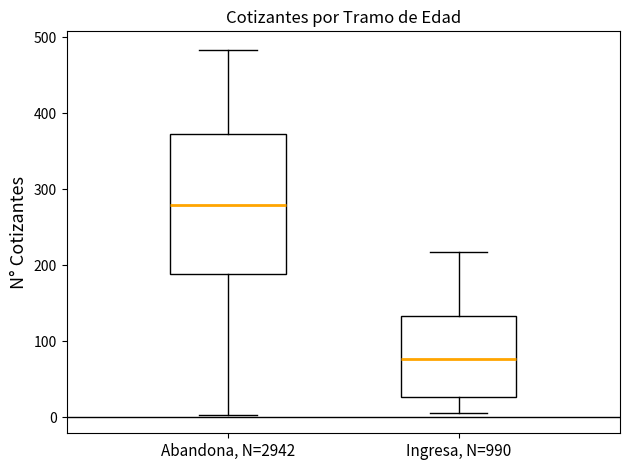

Reading left to right, transcribe this box plot: for each box, give where its median line is, the range the box spans, and where its two whiskers end, as read against the y-axis. The values are not printed on the chart, so give them approximately, as read against the axis.

Abandona, N=2942: median 280, box 190 to 370, whiskers 0 to 480
Ingresa, N=990: median 80, box 30 to 130, whiskers 10 to 220